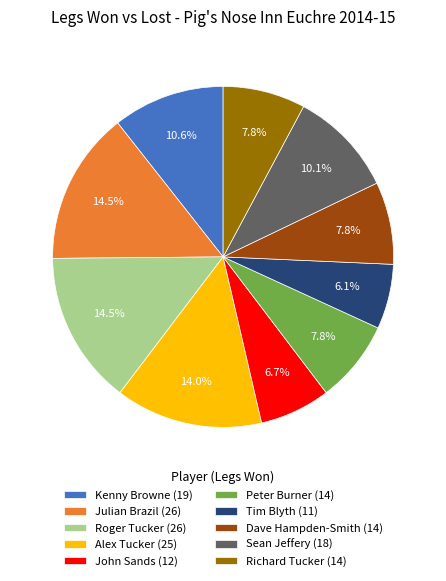

To the nearest percent, what is the difference between the largest and smallest slice percentages?

8%